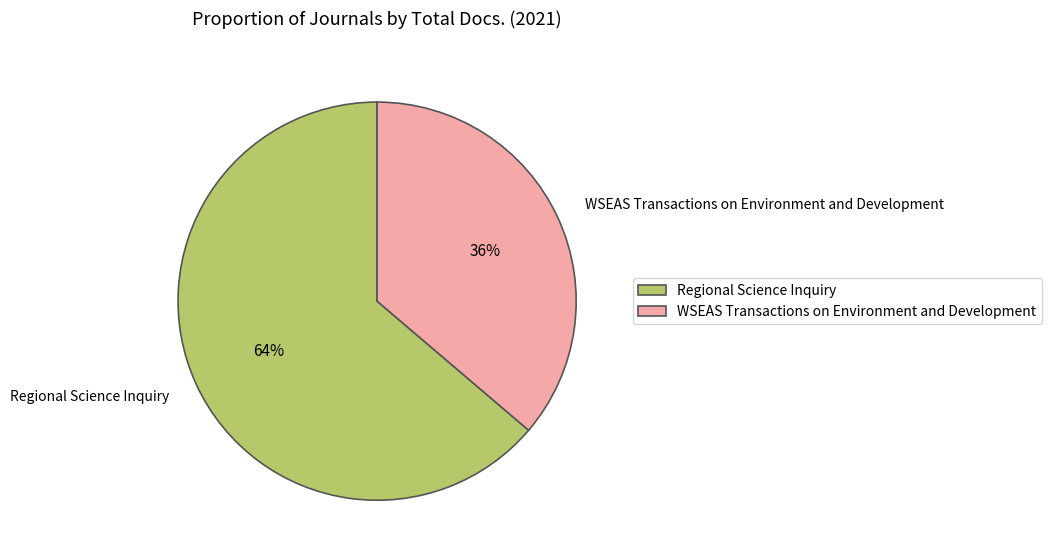

What is the largest slice in the pie chart?

Regional Science Inquiry